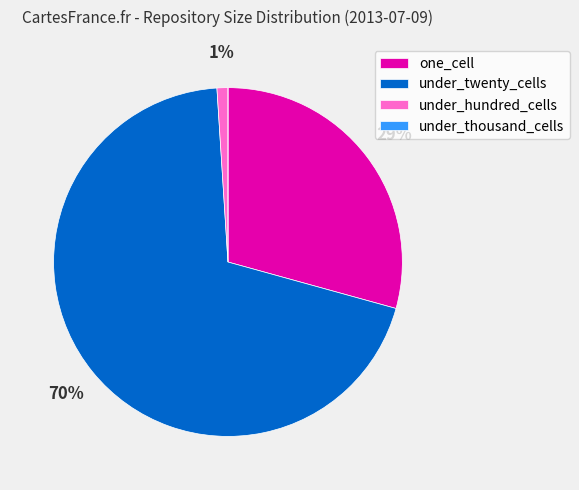

To the nearest percent, what portion does under_hundred_cells represent?

1%